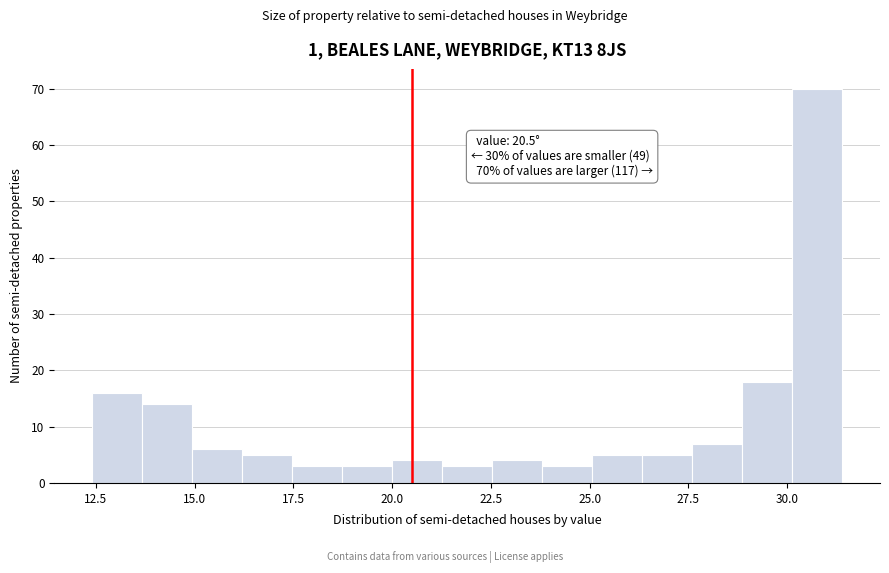

Around what value on the x-axis is the tallest bar? Give the approximate position of its centre, as read against the axis.

31.0